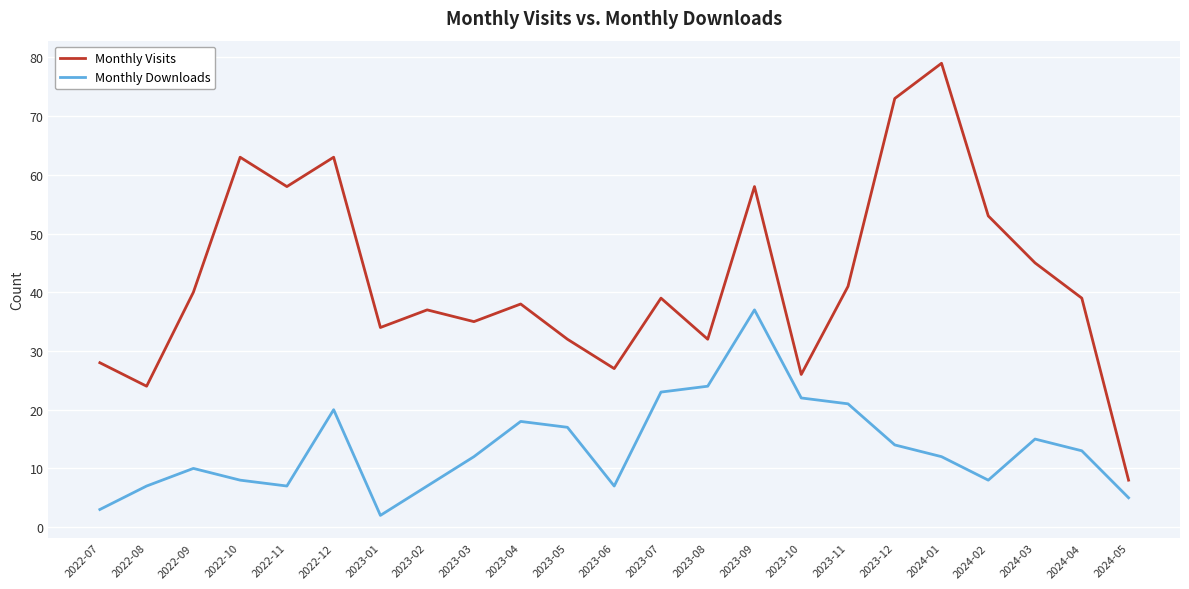

What position from the left is 2024-05?

23